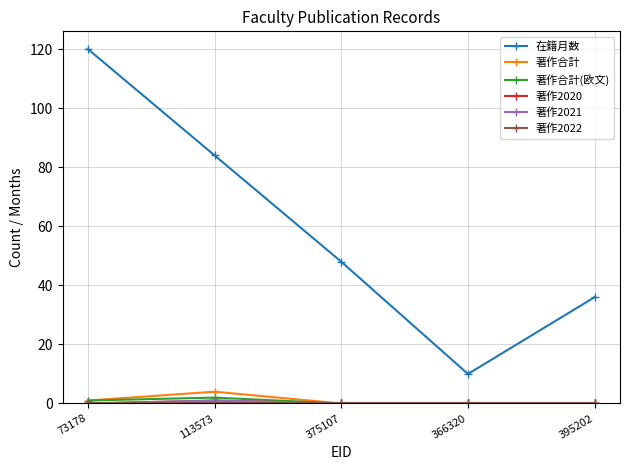

True or false: 著作2021 and 著作2022 cross at least once.

False